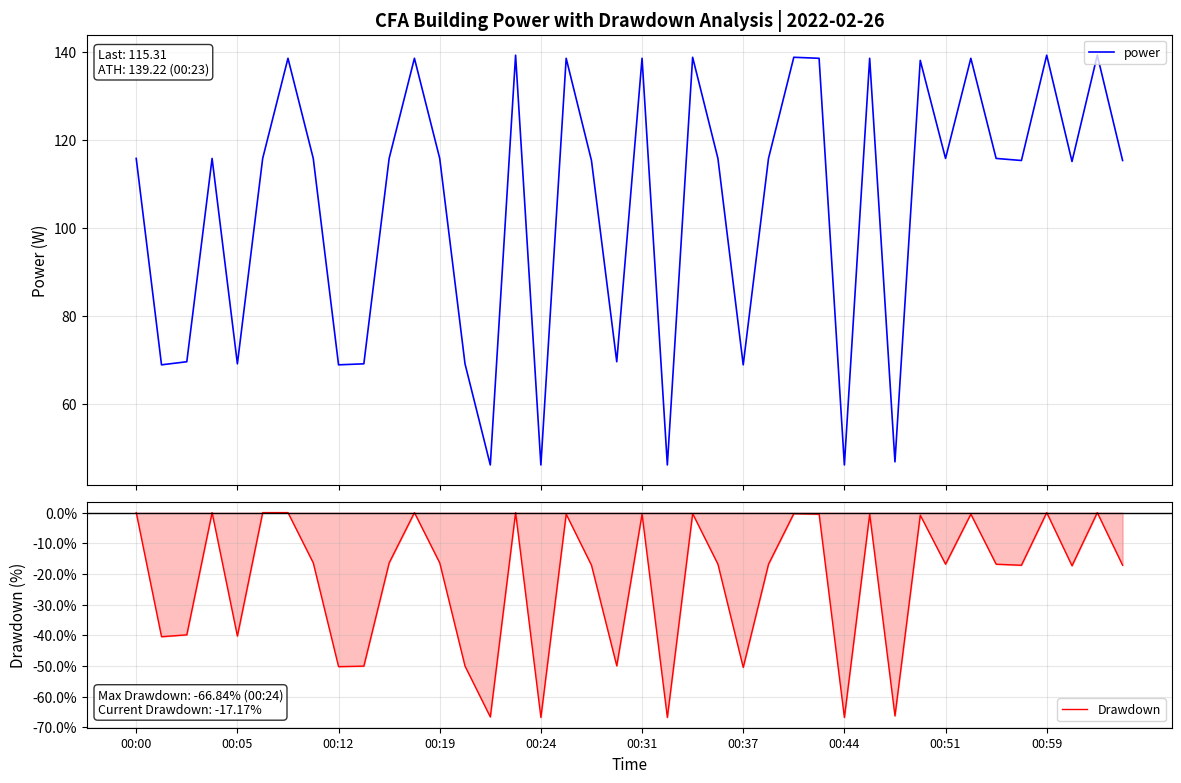

Does the chart have visible grid lines?

Yes